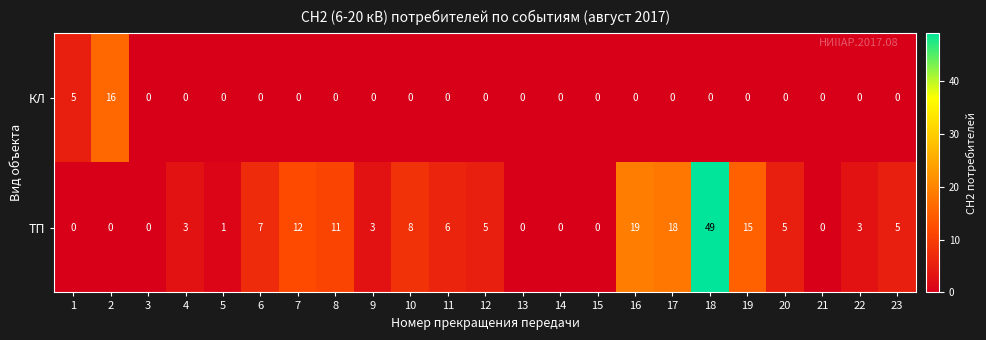

Which series changed the most between 8 and 20?

ТП